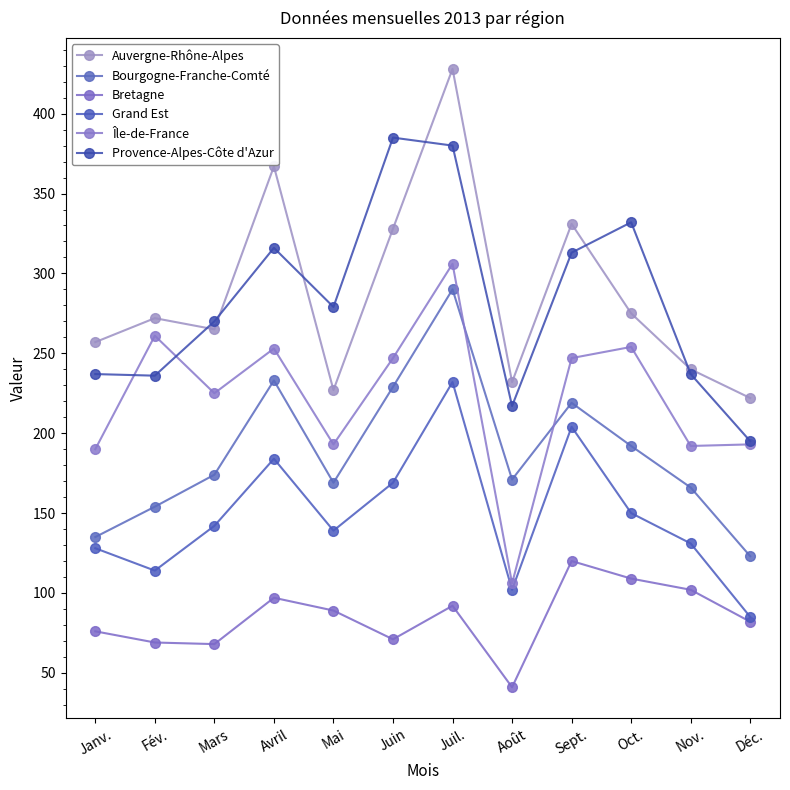

What is the average value of the Île-de-France series?

222